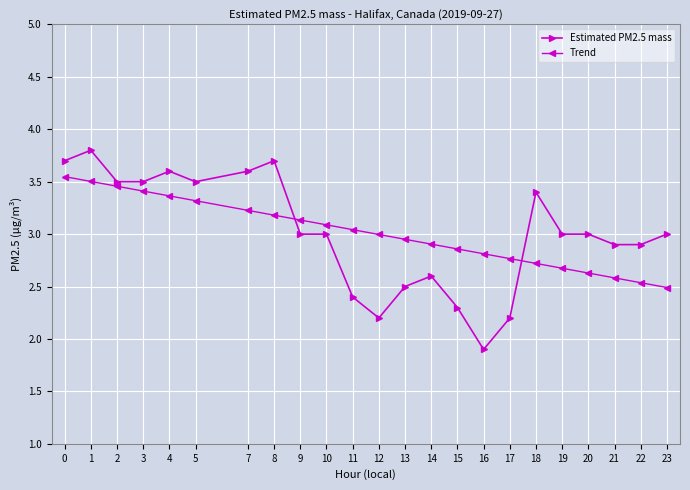

What is the value of the Trend point at the 5th from the left?

3.4